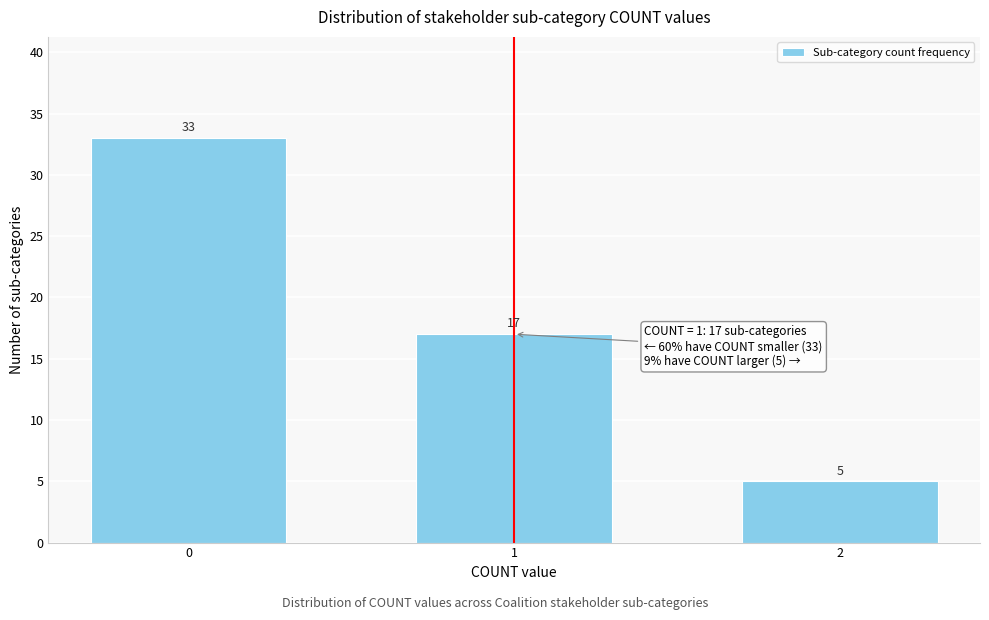

Reading left to right, extract all data points from this chart.

0=33	1=17	2=5